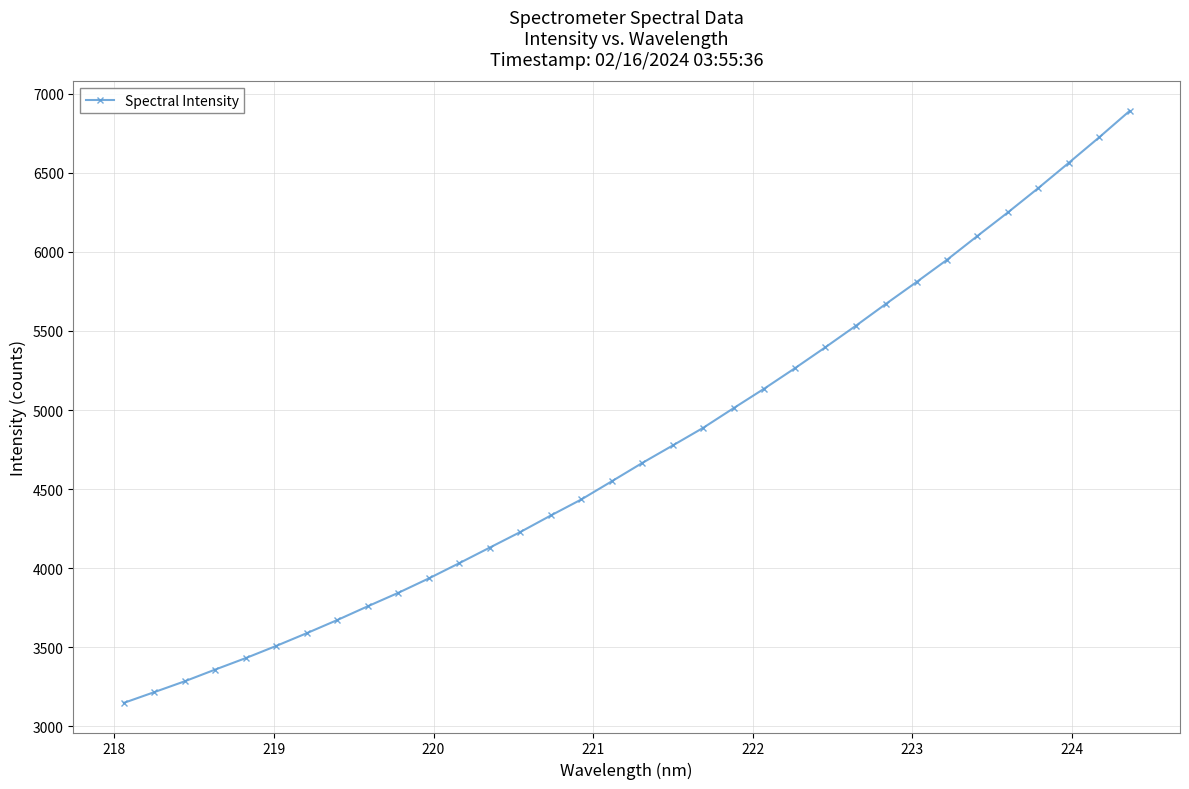

What is the value of the 2nd point from the left?

3216.6